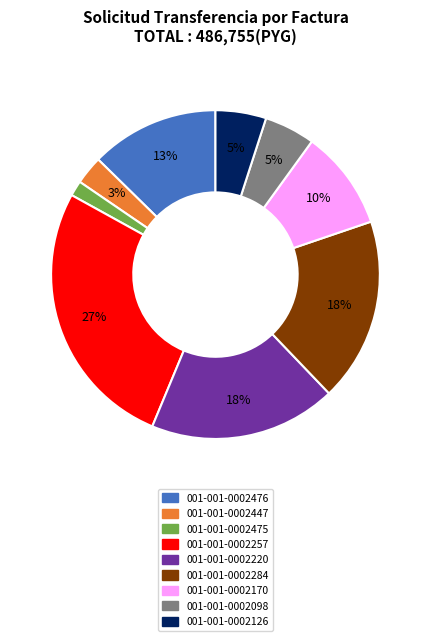

Is the sum of 001-001-0002220 and 001-001-0002126 greater than half?

No